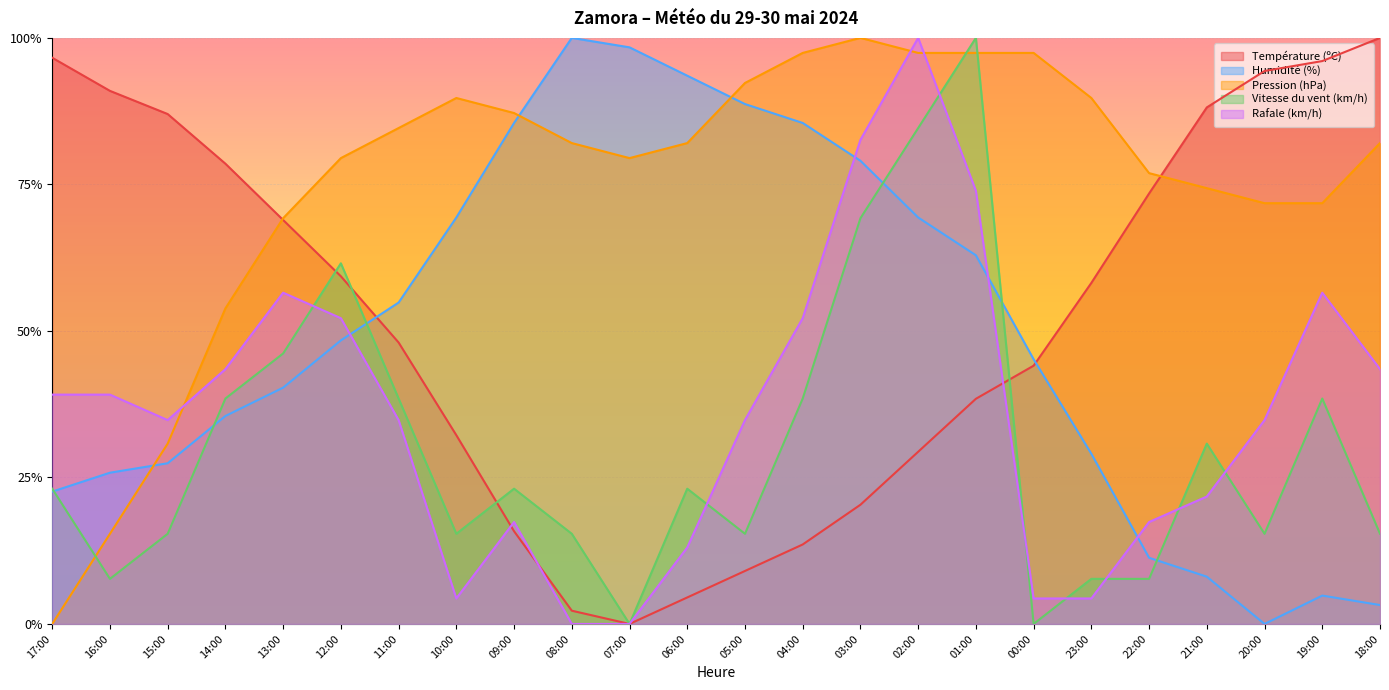

Reading right to left, what are all the values shown in this chart?

Température (ºC): 18:00=1.0	19:00=1.0	20:00=0.9	21:00=0.9	22:00=0.7	23:00=0.6	00:00=0.4	01:00=0.4	02:00=0.3	03:00=0.2	04:00=0.1	05:00=0.1	06:00=0.0	07:00=0.0	08:00=0.0	09:00=0.2	10:00=0.3	11:00=0.5	12:00=0.6	13:00=0.7	14:00=0.8	15:00=0.9	16:00=0.9	17:00=1.0
Humidité (%): 18:00=0.0	19:00=0.0	20:00=0.0	21:00=0.1	22:00=0.1	23:00=0.3	00:00=0.5	01:00=0.6	02:00=0.7	03:00=0.8	04:00=0.9	05:00=0.9	06:00=0.9	07:00=1.0	08:00=1.0	09:00=0.9	10:00=0.7	11:00=0.5	12:00=0.5	13:00=0.4	14:00=0.4	15:00=0.3	16:00=0.3	17:00=0.2
Pression (hPa): 18:00=0.8	19:00=0.7	20:00=0.7	21:00=0.7	22:00=0.8	23:00=0.9	00:00=1.0	01:00=1.0	02:00=1.0	03:00=1.0	04:00=1.0	05:00=0.9	06:00=0.8	07:00=0.8	08:00=0.8	09:00=0.9	10:00=0.9	11:00=0.8	12:00=0.8	13:00=0.7	14:00=0.5	15:00=0.3	16:00=0.2	17:00=0.0
Vitesse du vent (km/h): 18:00=0.2	19:00=0.4	20:00=0.2	21:00=0.3	22:00=0.1	23:00=0.1	00:00=0.0	01:00=1.0	02:00=0.8	03:00=0.7	04:00=0.4	05:00=0.2	06:00=0.2	07:00=0.0	08:00=0.2	09:00=0.2	10:00=0.2	11:00=0.4	12:00=0.6	13:00=0.5	14:00=0.4	15:00=0.2	16:00=0.1	17:00=0.2
Rafale (km/h): 18:00=0.4	19:00=0.6	20:00=0.3	21:00=0.2	22:00=0.2	23:00=0.0	00:00=0.0	01:00=0.7	02:00=1.0	03:00=0.8	04:00=0.5	05:00=0.3	06:00=0.1	07:00=0.0	08:00=0.0	09:00=0.2	10:00=0.0	11:00=0.3	12:00=0.5	13:00=0.6	14:00=0.4	15:00=0.3	16:00=0.4	17:00=0.4